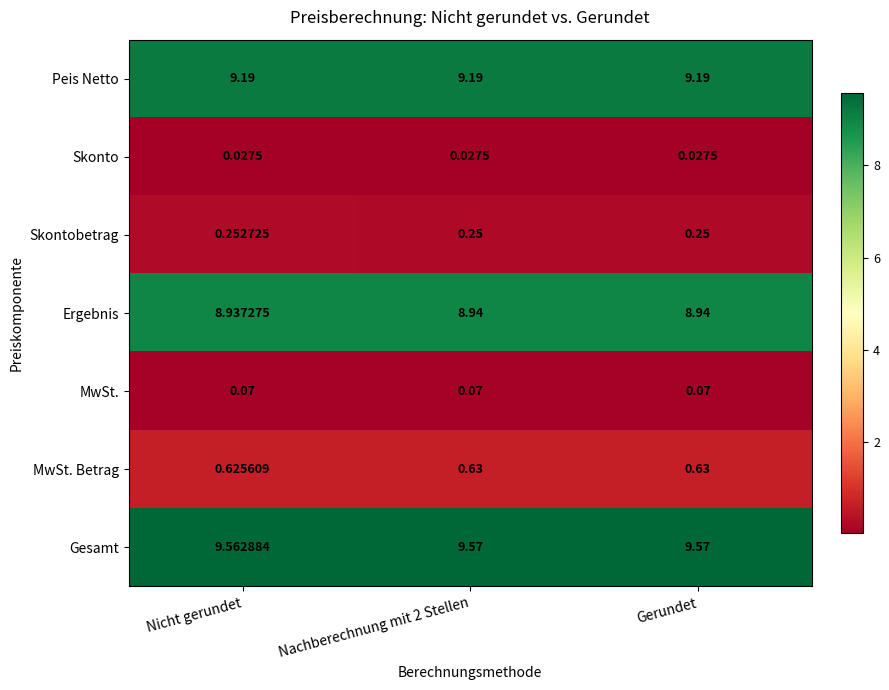

Is the value of Skontobetrag at Nicht gerundet greater than the value of Gesamt at Gerundet?

No